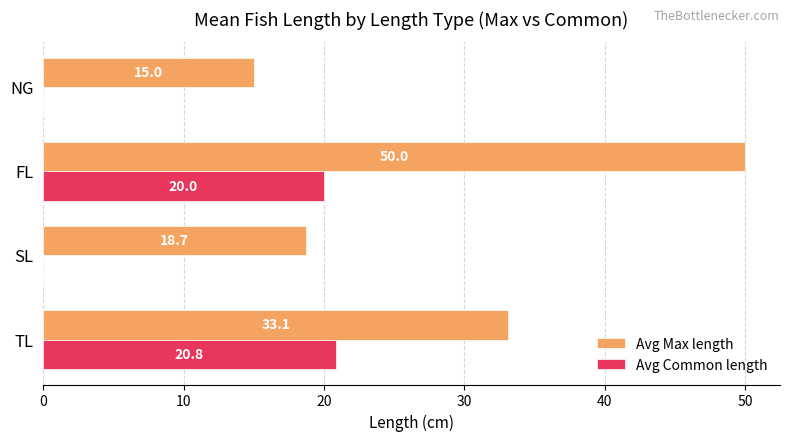

At which category is the sum across all series the highest?

FL